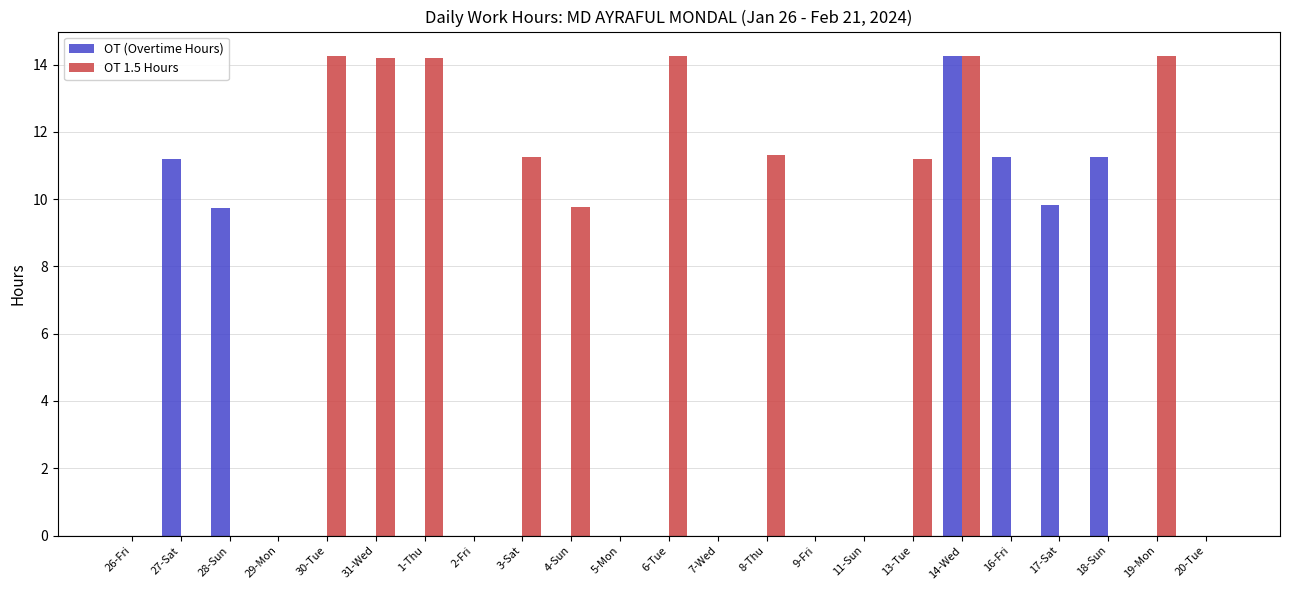

The value of OT 1.5 Hours at 28-Sun is -9.4. True or false?

False